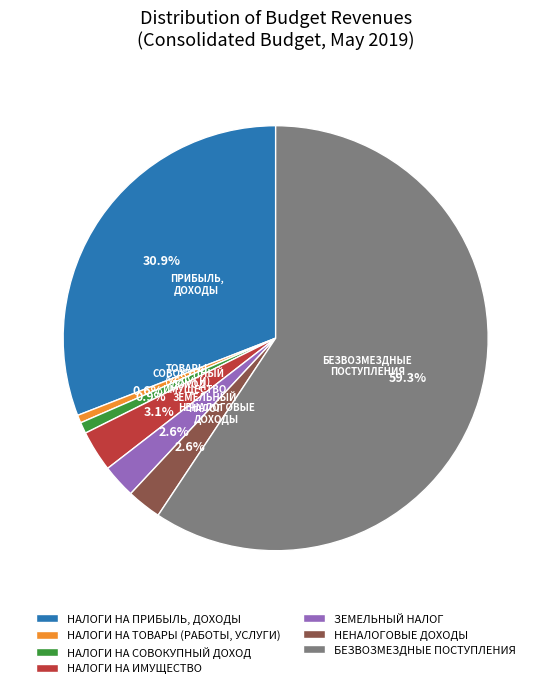

True or false: НАЛОГИ НА ТОВАРЫ (РАБОТЫ, УСЛУГИ) accounts for 6% of the total.

False